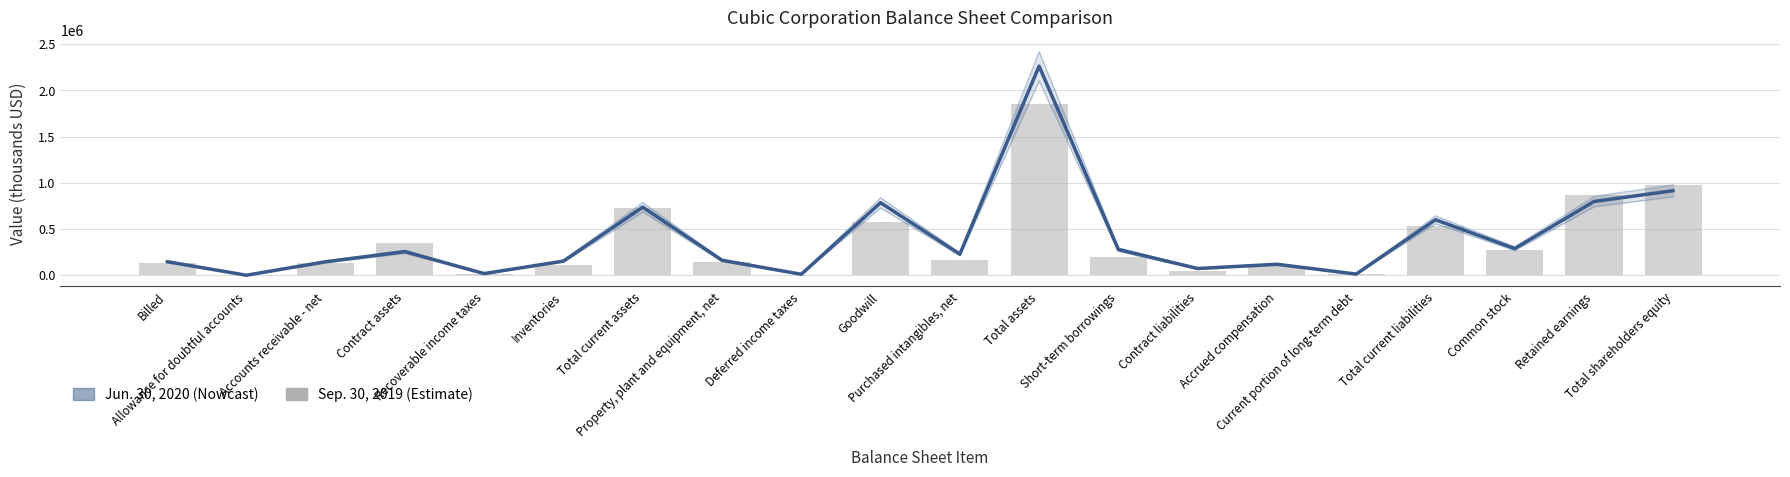

Where does the Jun. 30, 2020 series first go above 226552?

Contract assets